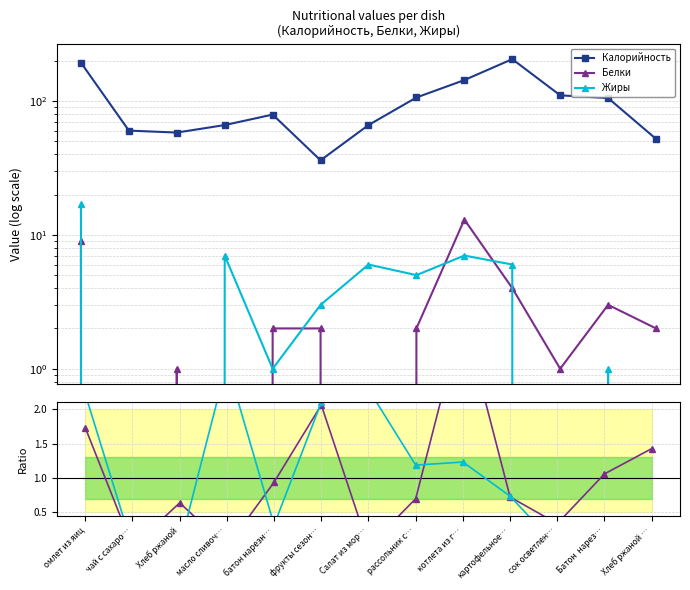

Reading left to right, what are all the values shown in this chart?

Калорийность: омлет из яиц=193.0	чай с сахаро…=60.0	Хлеб ржаной=58.0	масло сливоч…=66.0	батон нарезн…=79.0	фрукты сезон…=36.0	Салат из мор…=66.0	рассольник с…=106.0	котлета из г…=143.0	картофельное…=205.0	сок осветлен…=110.0	Батон  нарез…=105.0	Хлеб ржаной …=52.0
Белки: омлет из яиц=9.0	чай с сахаро…=0.0	Хлеб ржаной=1.0	масло сливоч…=0.0	батон нарезн…=2.0	фрукты сезон…=2.0	Салат из мор…=0.0	рассольник с…=2.0	котлета из г…=13.0	картофельное…=4.0	сок осветлен…=1.0	Батон  нарез…=3.0	Хлеб ржаной …=2.0
Жиры: омлет из яиц=17.0	чай с сахаро…=0.0	Хлеб ржаной=0.0	масло сливоч…=7.0	батон нарезн…=1.0	фрукты сезон…=3.0	Салат из мор…=6.0	рассольник с…=5.0	котлета из г…=7.0	картофельное…=6.0	сок осветлен…=0.0	Батон  нарез…=1.0	Хлеб ржаной …=0.0
Белки ratio: омлет из яиц=1.7	чай с сахаро…=0.0	Хлеб ржаной=0.6	масло сливоч…=0.0	батон нарезн…=0.9	фрукты сезон…=2.1	Салат из мор…=0.0	рассольник с…=0.7	котлета из г…=3.4	картофельное…=0.7	сок осветлен…=0.3	Батон  нарез…=1.1	Хлеб ржаной …=1.4
Жиры ratio: омлет из яиц=2.2	чай с сахаро…=0.0	Хлеб ржаной=0.0	масло сливоч…=2.7	батон нарезн…=0.3	фрукты сезон…=2.1	Салат из мор…=2.3	рассольник с…=1.2	котлета из г…=1.2	картофельное…=0.7	сок осветлен…=0.0	Батон  нарез…=0.2	Хлеб ржаной …=0.0